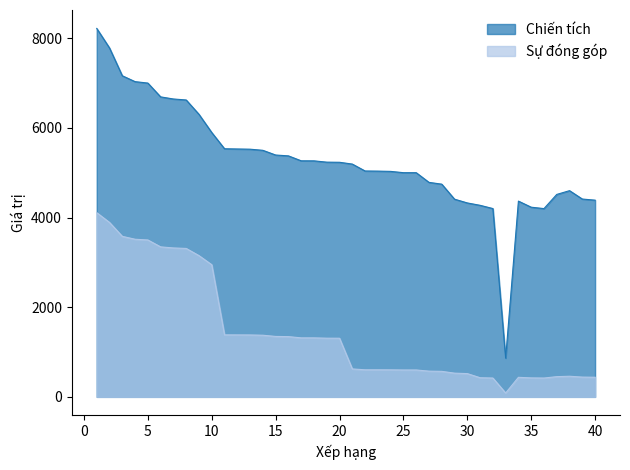

How many series are shown in this chart?

2